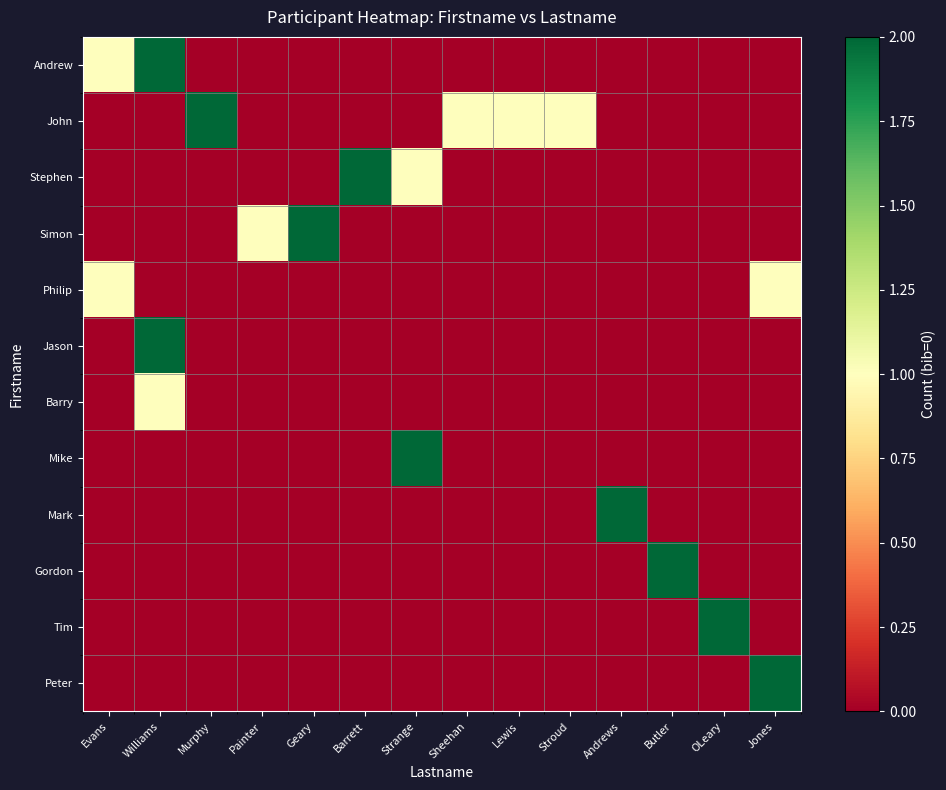

At which category does the chart reach its minimum across all series?

Murphy